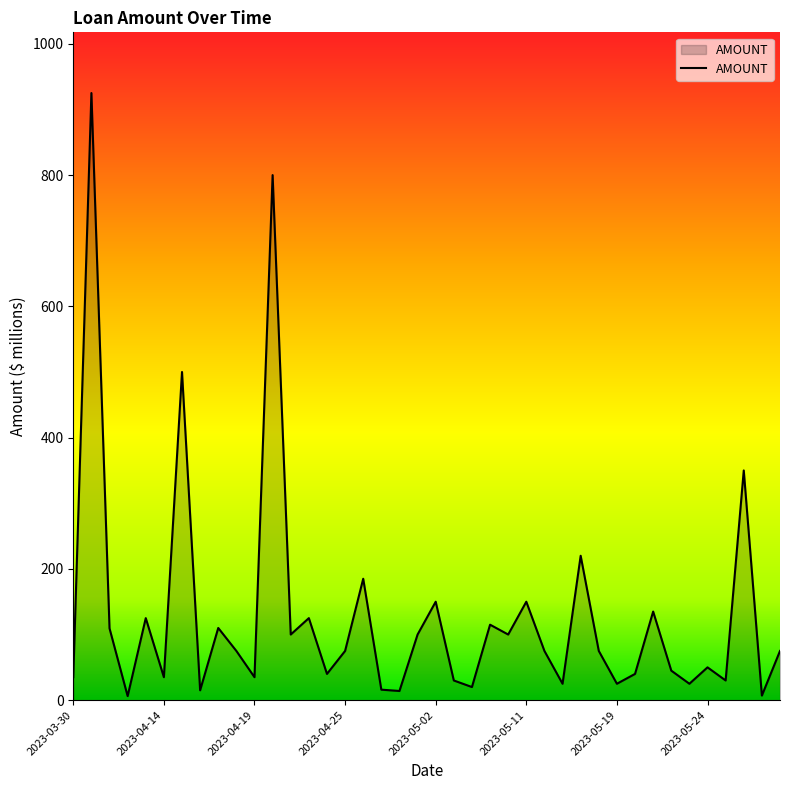

What is the difference between the maximum and minimum values?

918.8